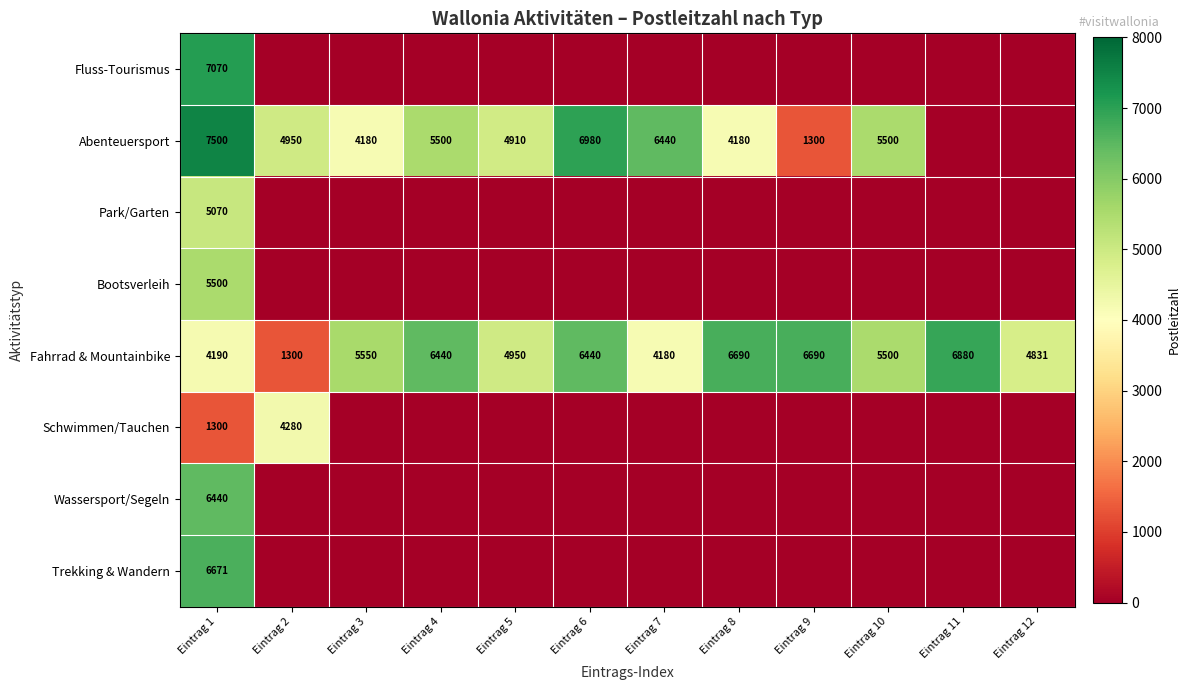

At which label does Fahrrad & Mountainbike reach its peak?

Eintrag 11